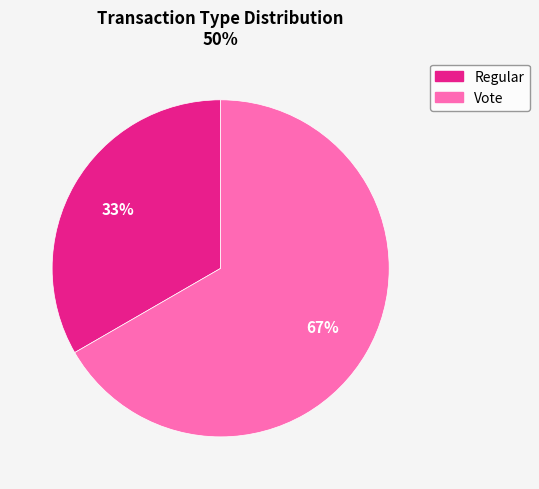

Is there any slice that represents more than half of the pie?

Yes